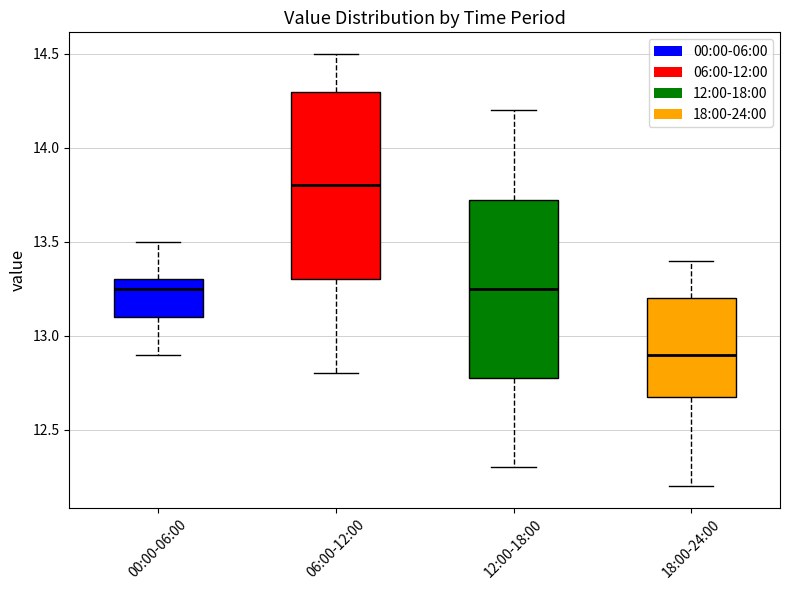

Reading left to right, transcribe this box plot: for each box, give where its median line is, the range the box spans, and where its two whiskers end, as read against the y-axis. The values are not printed on the chart, so give them approximately, as read against the axis.

00:00-06:00: median 13.25, box 13.10 to 13.30, whiskers 12.90 to 13.50
06:00-12:00: median 13.80, box 13.30 to 14.30, whiskers 12.80 to 14.50
12:00-18:00: median 13.25, box 12.80 to 13.75, whiskers 12.30 to 14.20
18:00-24:00: median 12.90, box 12.70 to 13.20, whiskers 12.20 to 13.40